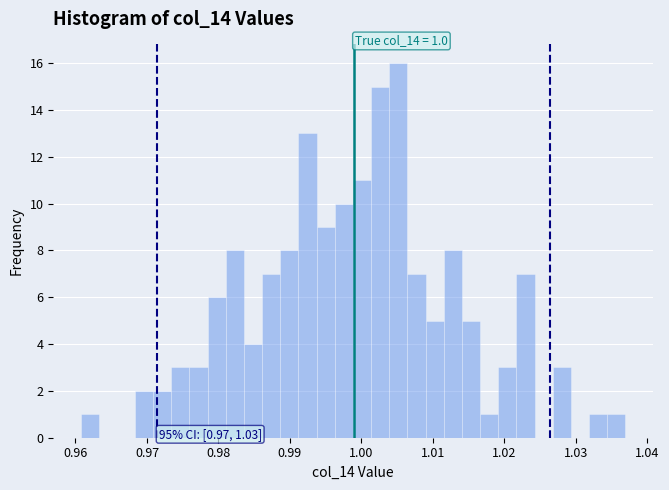

Read against the x-axis, roughly where is the centre of the tallest bar?

1.005